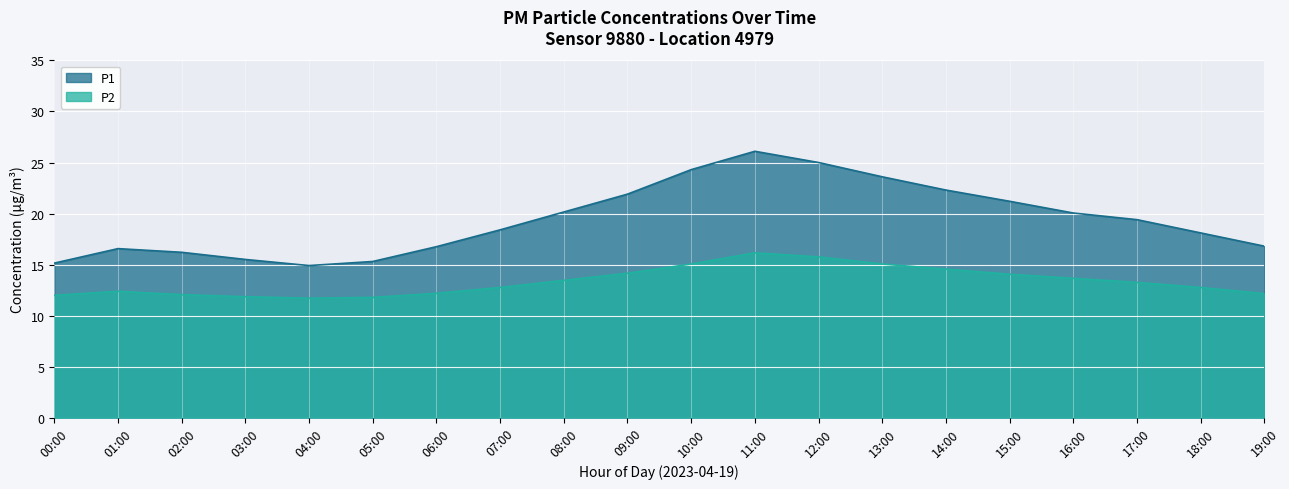

Which series changed the most between 09:00 and 18:00?

P1